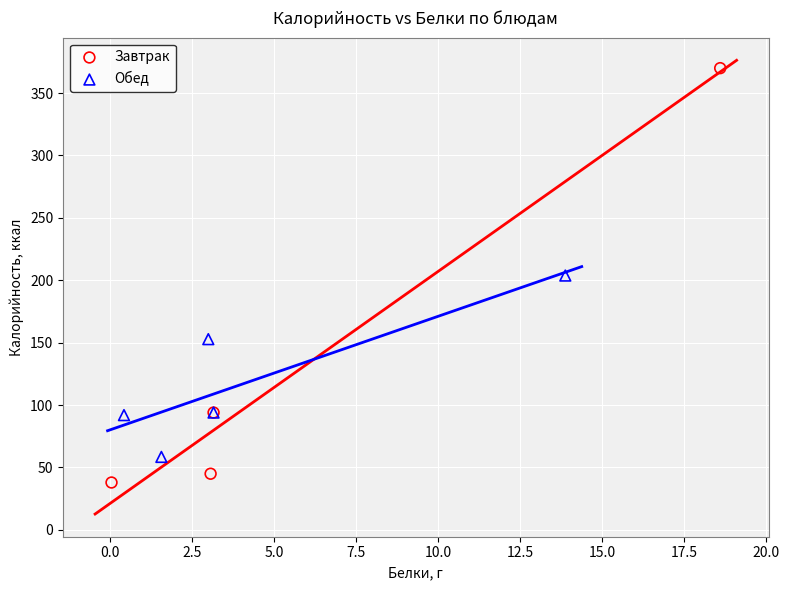

Which series contains the highest Y value?

Завтрак